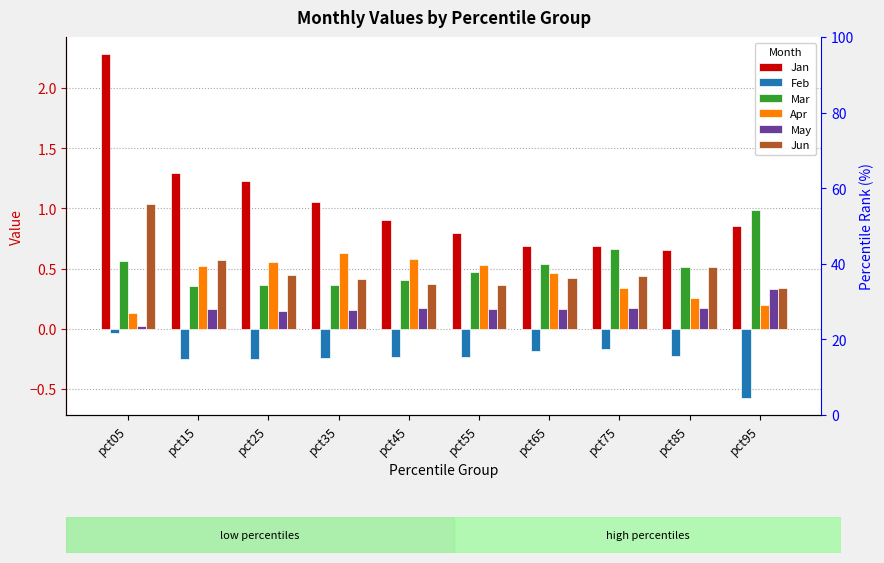

At how many categories does at least one series exceed 1?

4